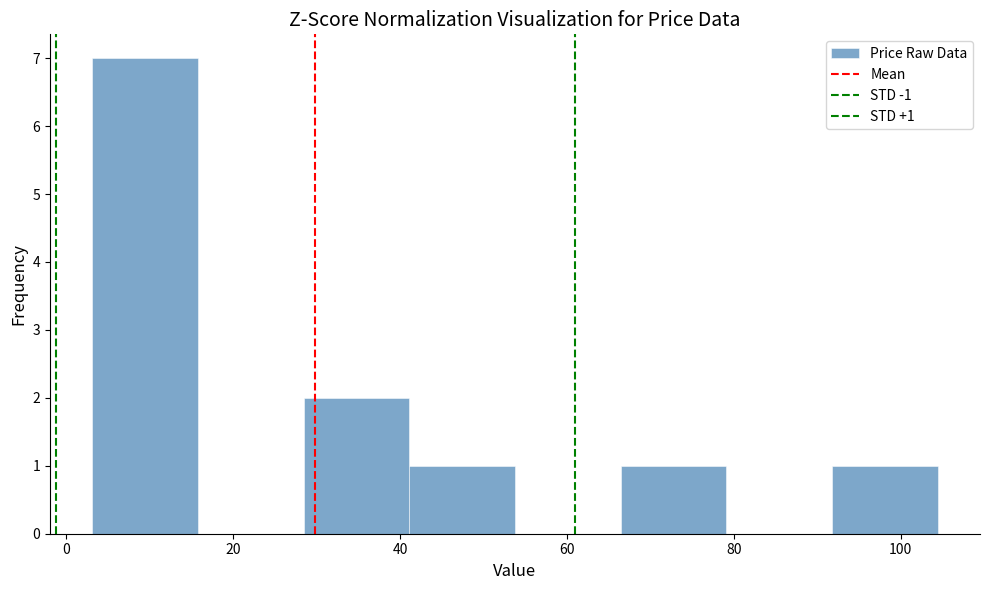

Over which range of the x-axis is the bar tallest?

4 to 16